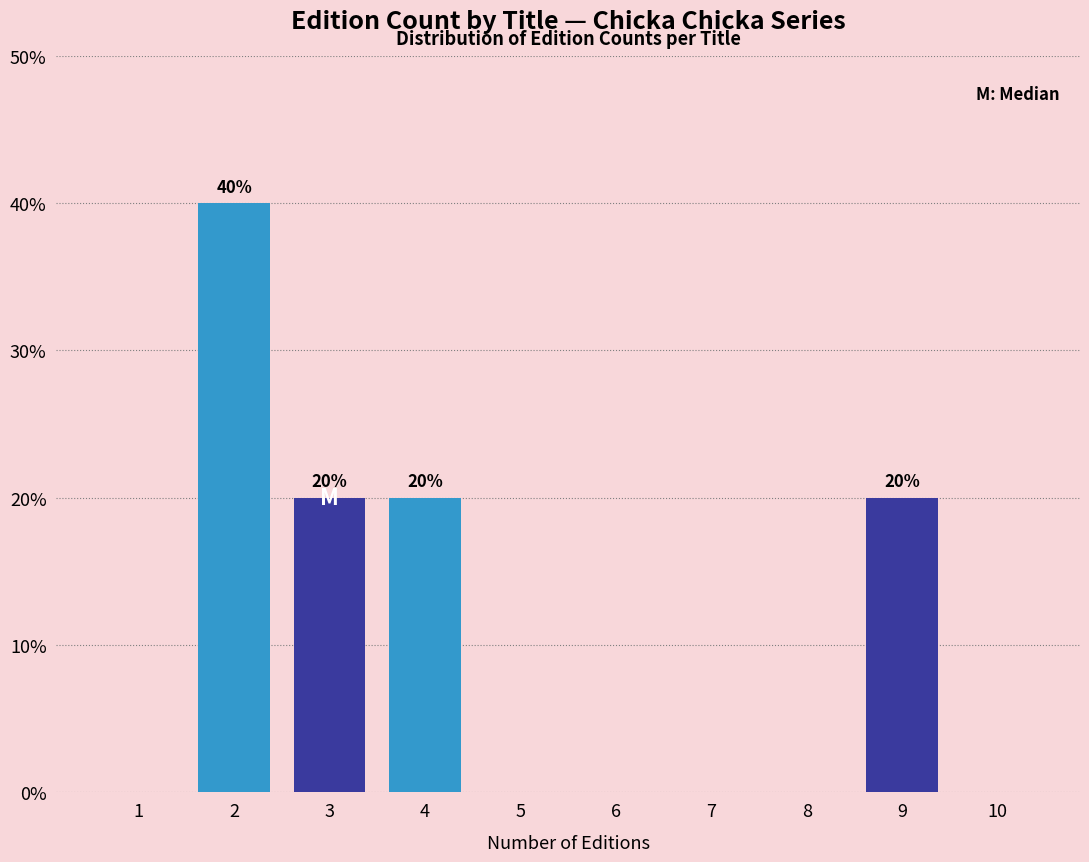

Reading left to right, what are all the values shown in this chart?

1=0	2=40	3=20	4=20	5=0	6=0	7=0	8=0	9=20	10=0